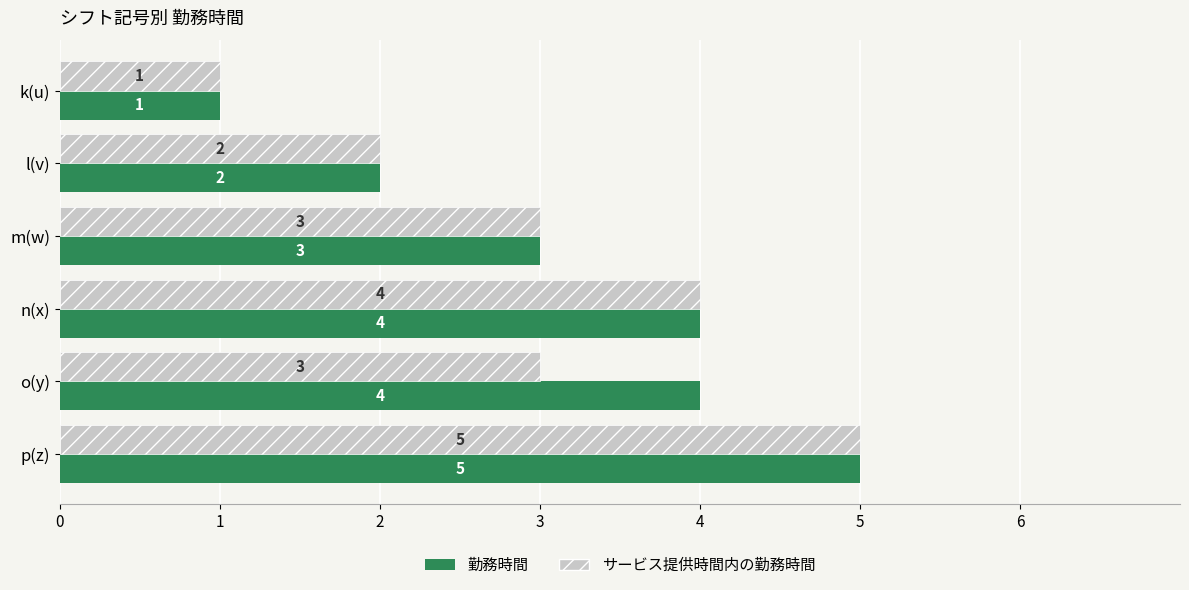

Is it true that サービス提供時間内の勤務時間 equals 1 at m(w)?

False